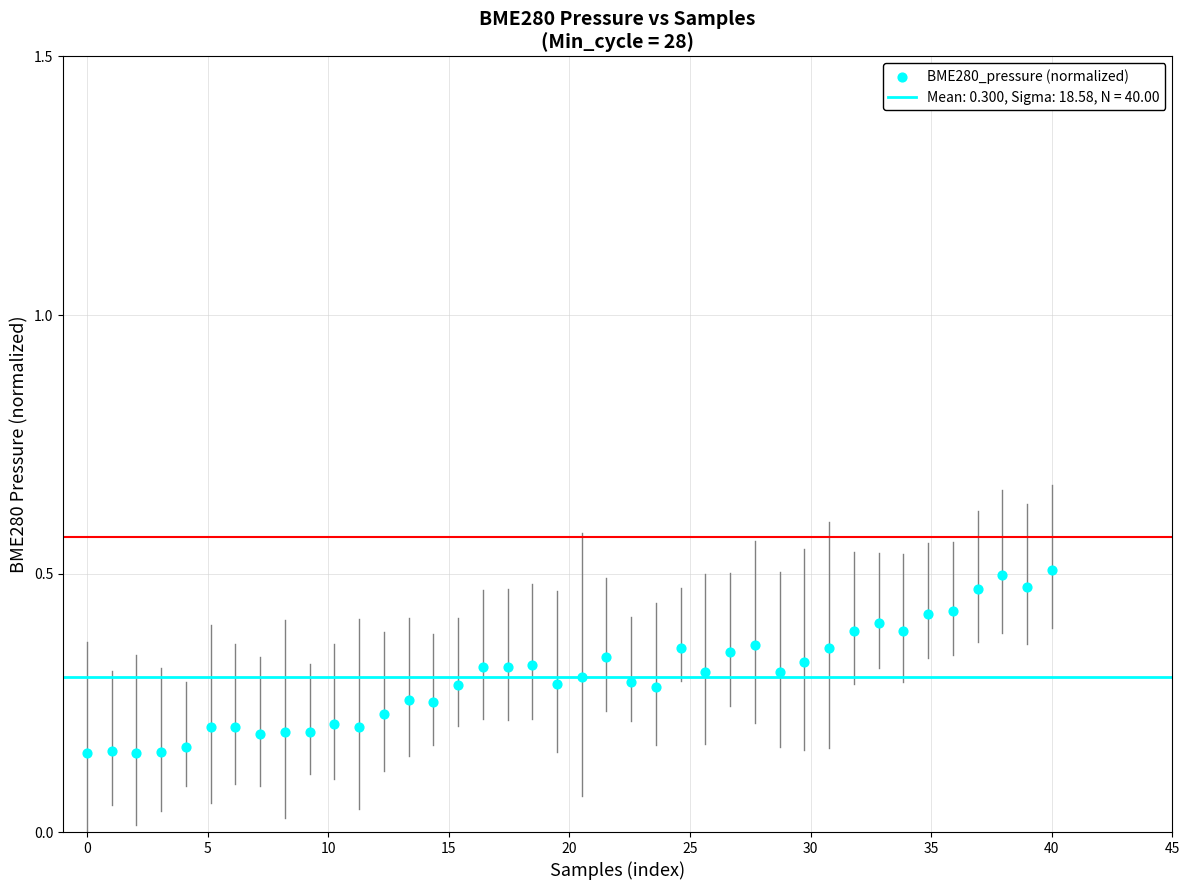

What is the range of X values (max minus min)?

40.0